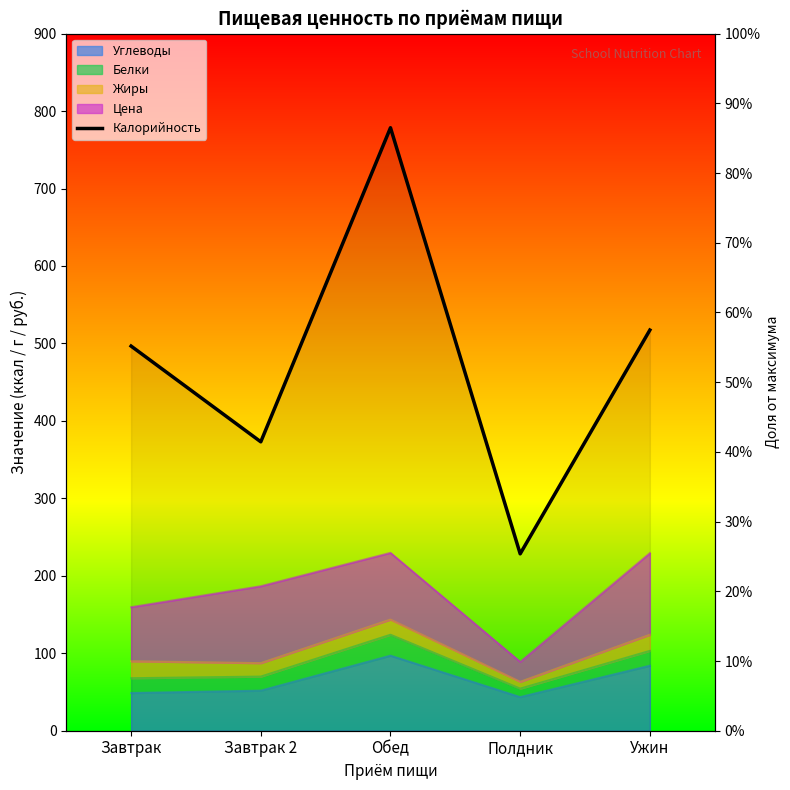

Between Обед and Полдник, which is larger?

Обед